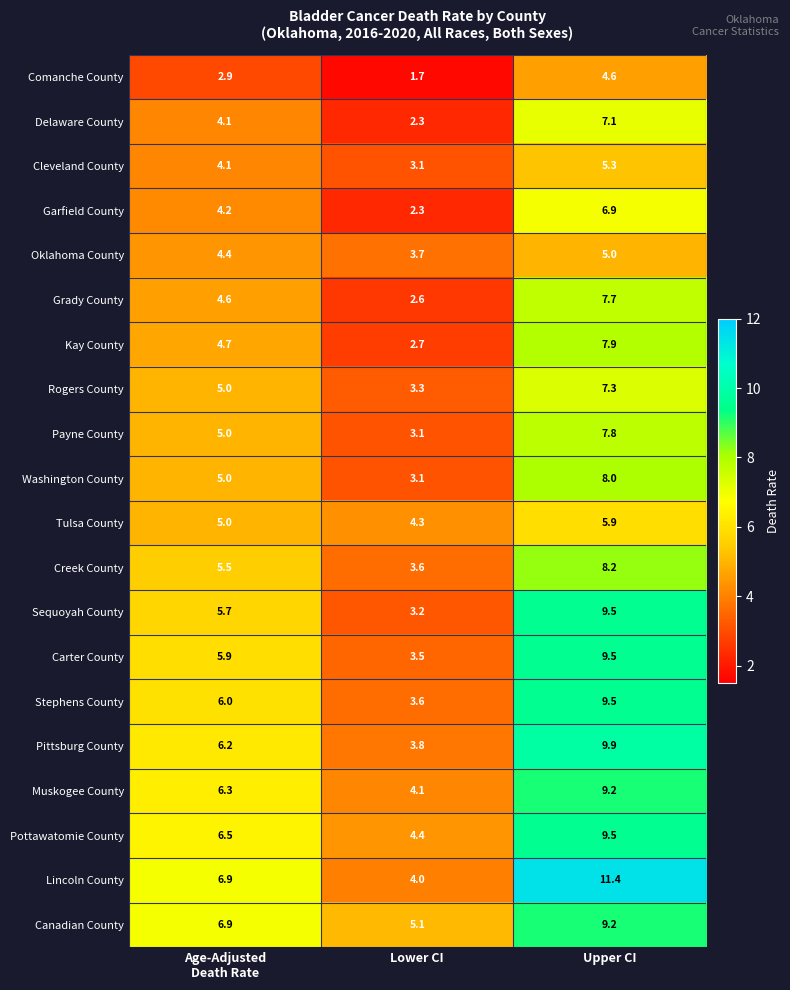

What is the difference between the highest and lowest values at Lower CI?

3.4